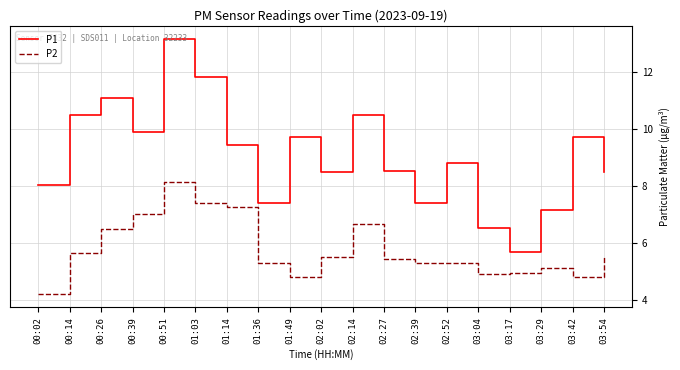

Which series changed the most between 02:02 and 03:29?

P1